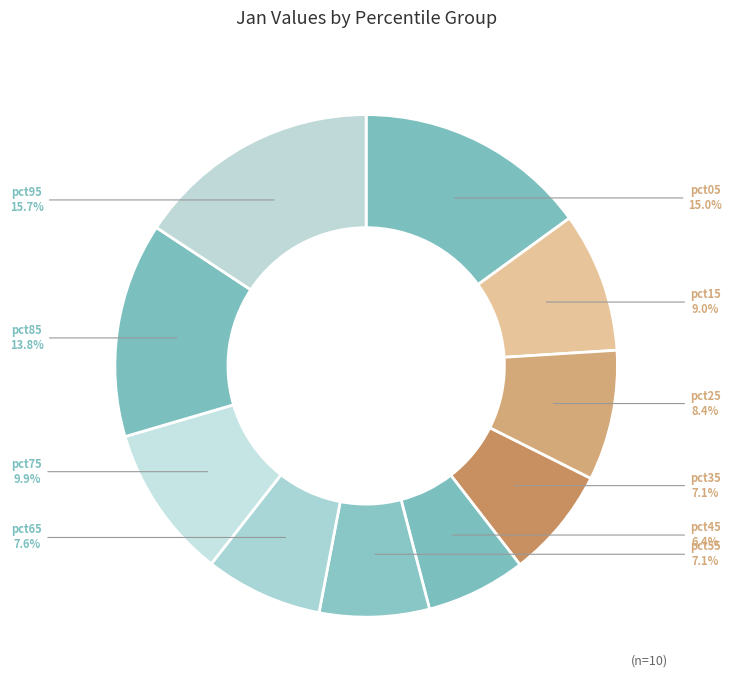

Is pct45 the majority of the pie?

No